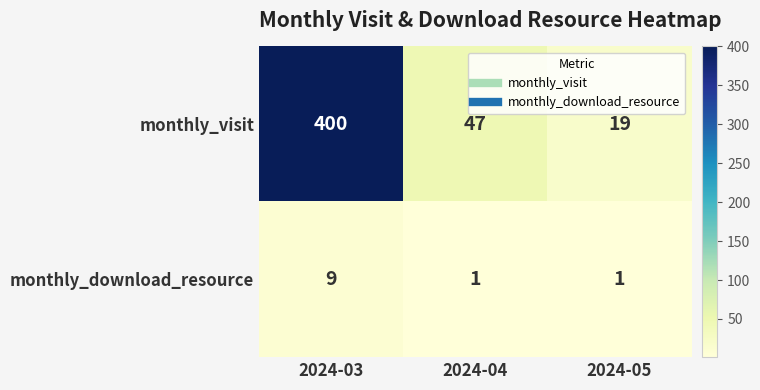

What is the difference between the monthly_download_resource values at 2024-04 and 2024-03?

8